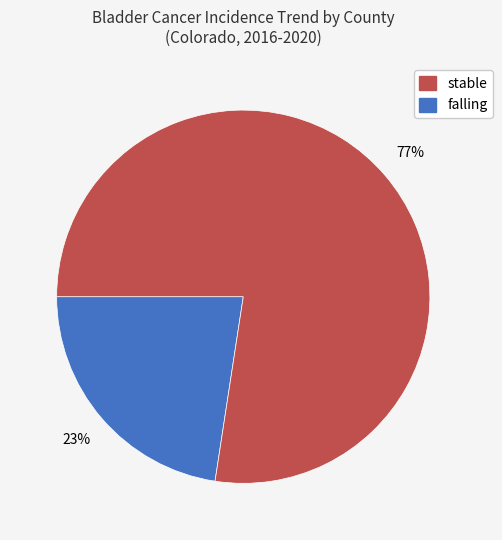

Is there a majority slice in this chart?

Yes